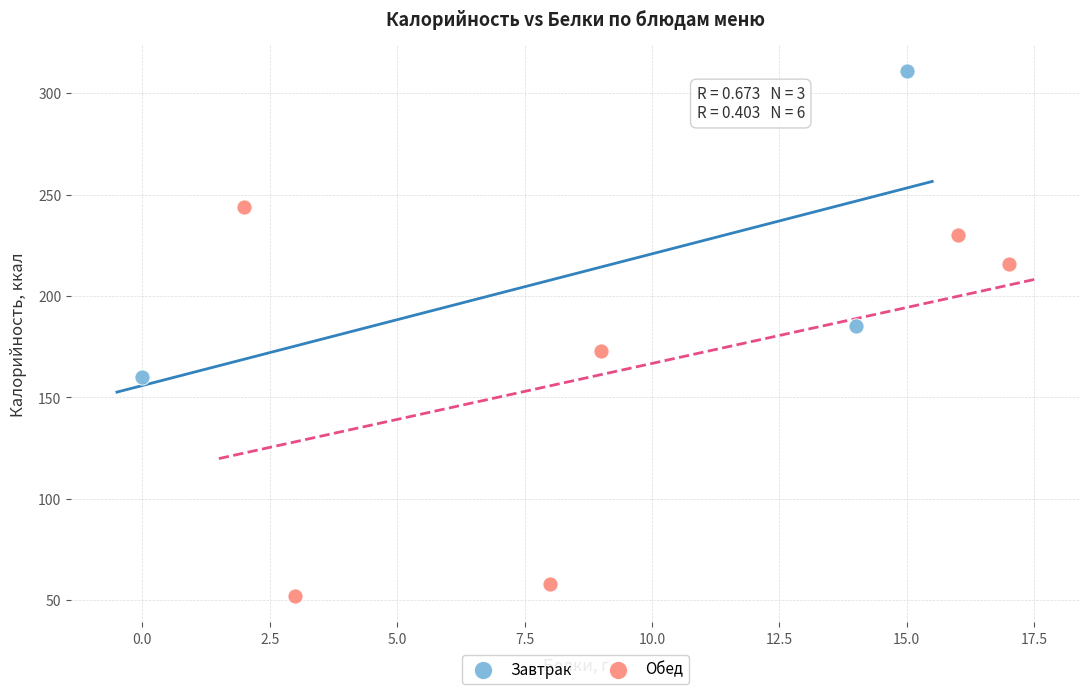

Which series contains the lowest Y value?

Обед